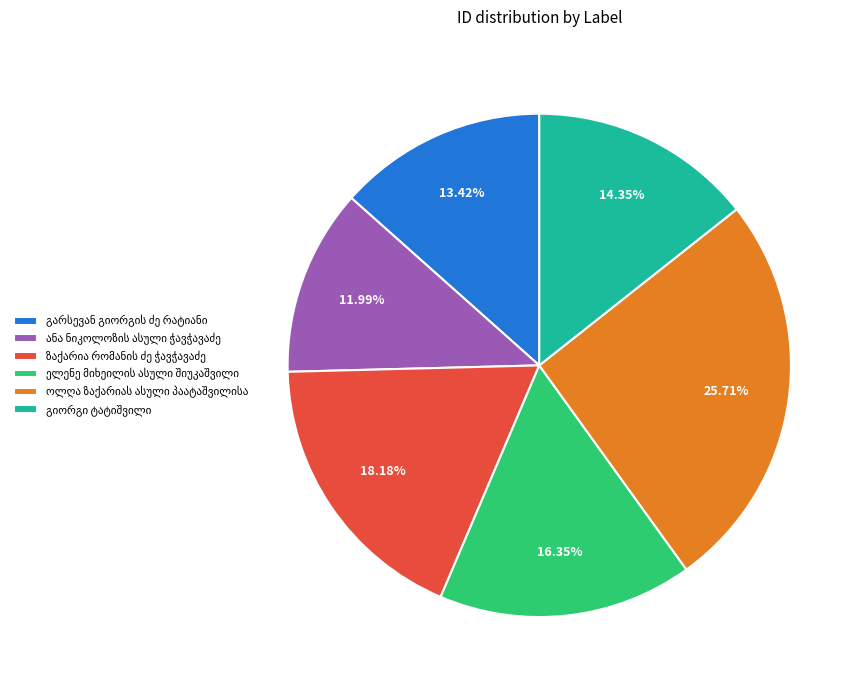

Is there any slice that represents more than half of the pie?

No